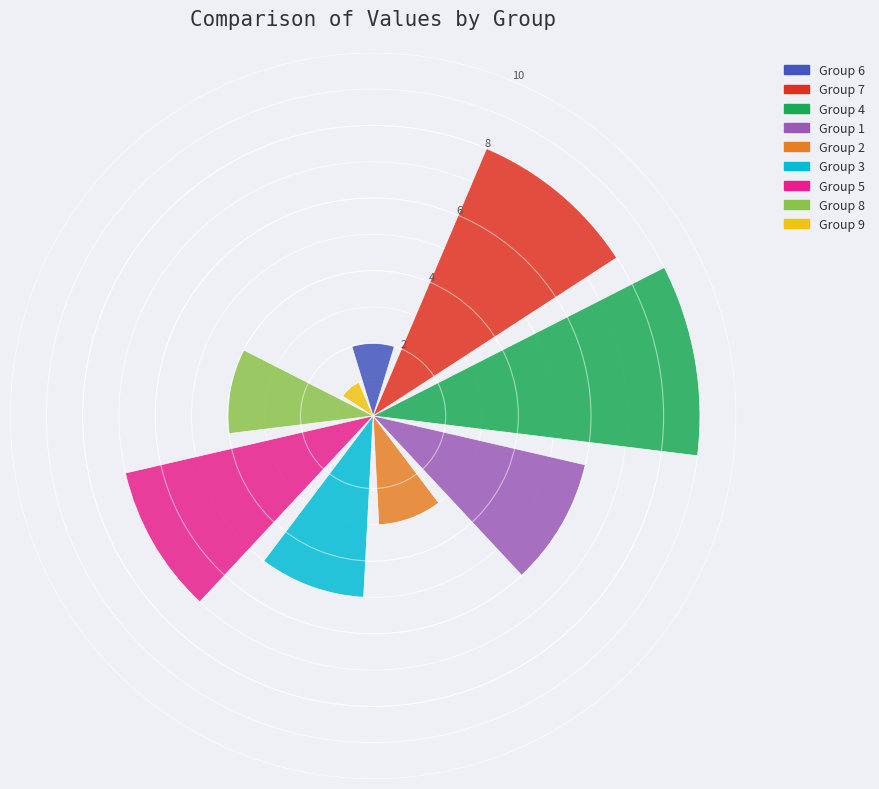

How many data points are less than 5?

4